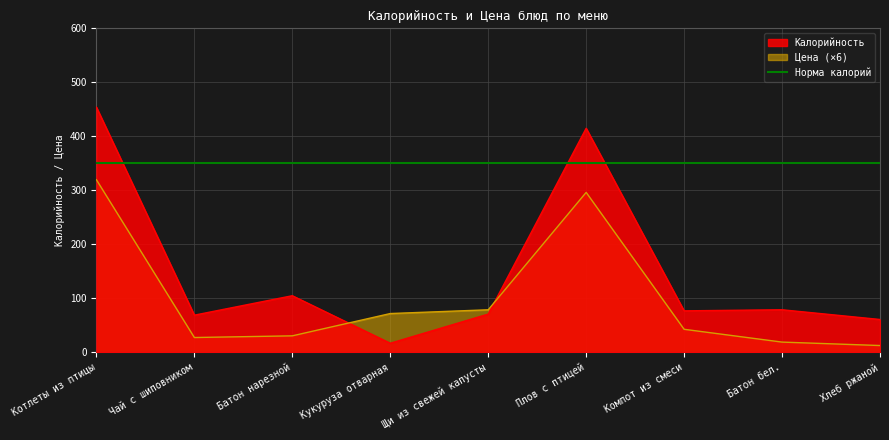

The value of Цена at Хлеб ржаной is 12.8. True or false?

True